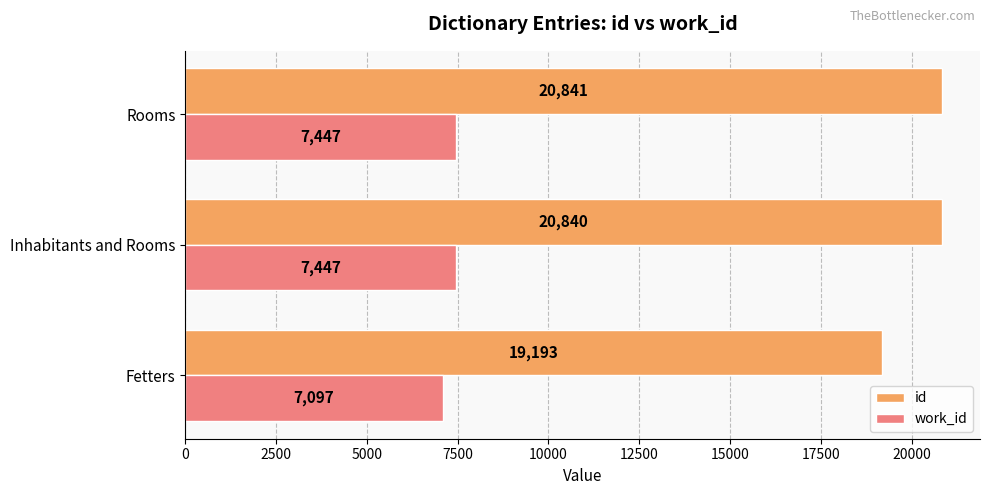

Which series has the widest spread of values?

id